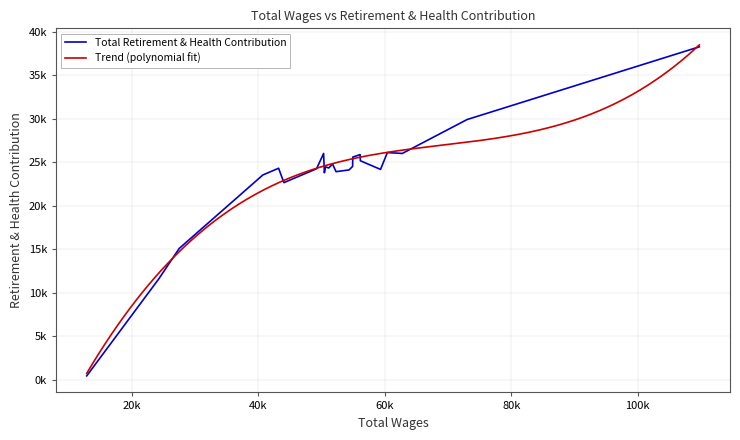

Does the chart have visible grid lines?

Yes